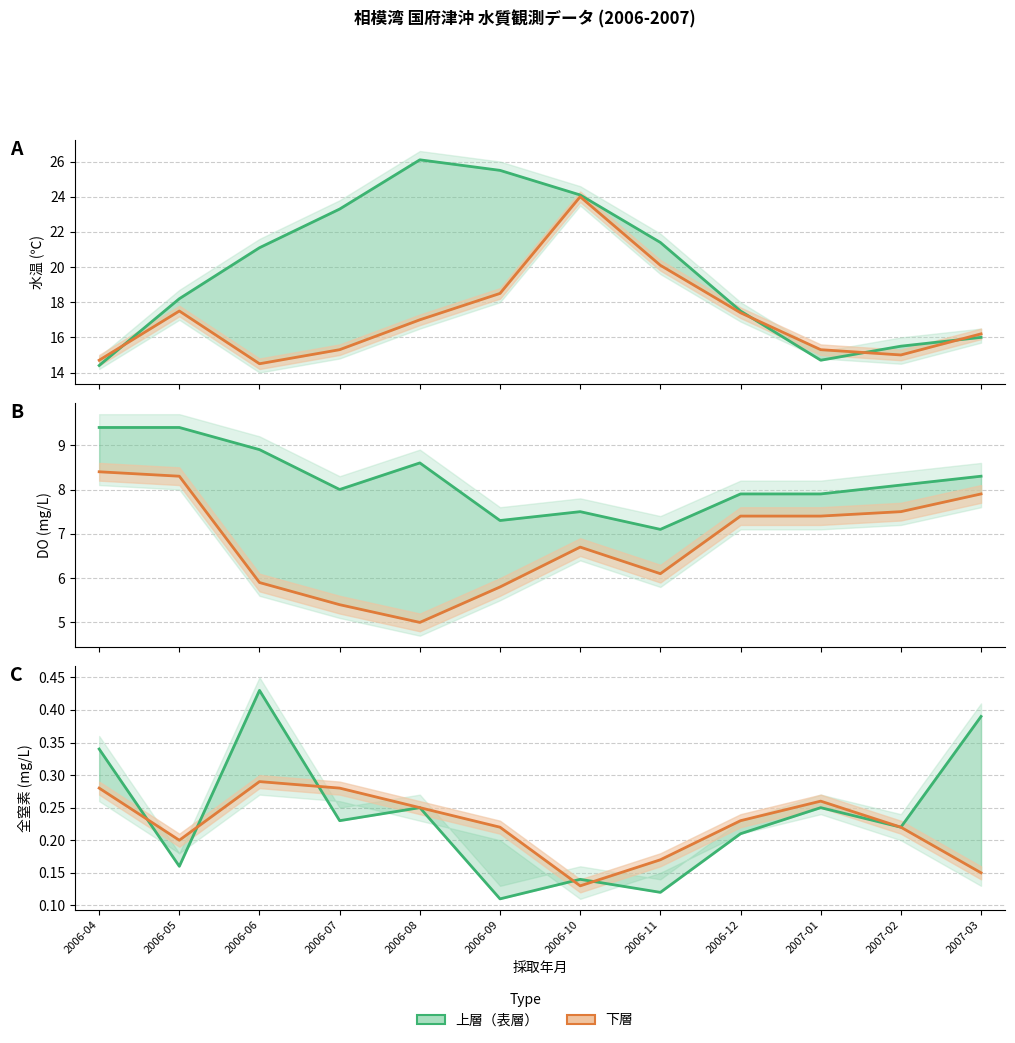

At which label does 下層 reach its minimum?

2006-10